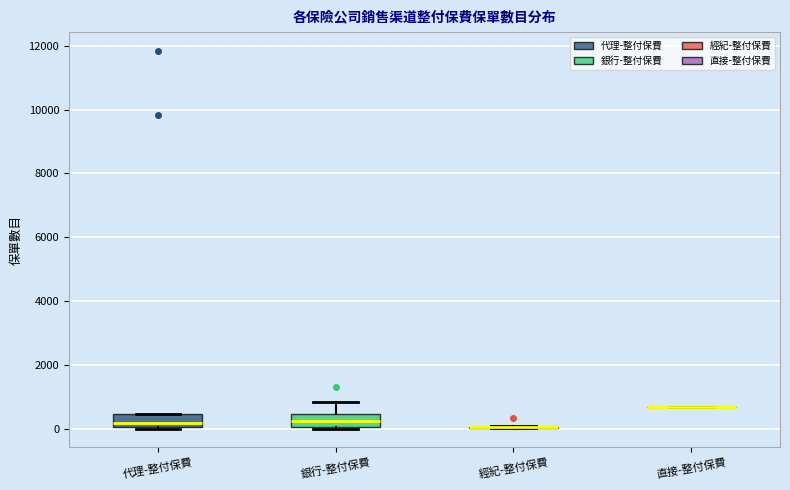

Reading left to right, transcribe this box plot: for each box, give where its median line is, the range the box spans, and where its two whiskers end, as read against the y-axis. The values are not printed on the chart, so give them approximately, as read against the axis.

代理-整付保費: median 200, box 0 to 400, whiskers 0 to 400
銀行-整付保費: median 200, box 0 to 400, whiskers 0 (just below the box's lower edge) to 800
經紀-整付保費: box collapsed to a line at 0, whiskers 0 to 0
直接-整付保費: box collapsed to a line at 600, whiskers 600 to 600